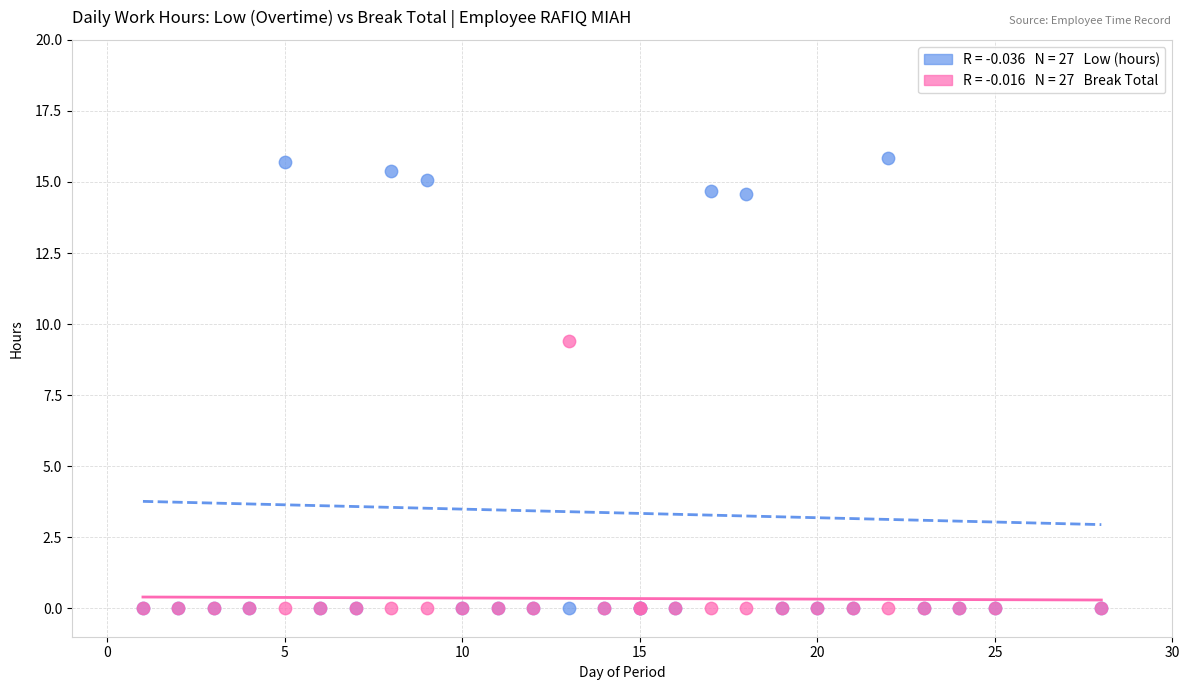

Across all series, what Y value is closest to 7?

9.4